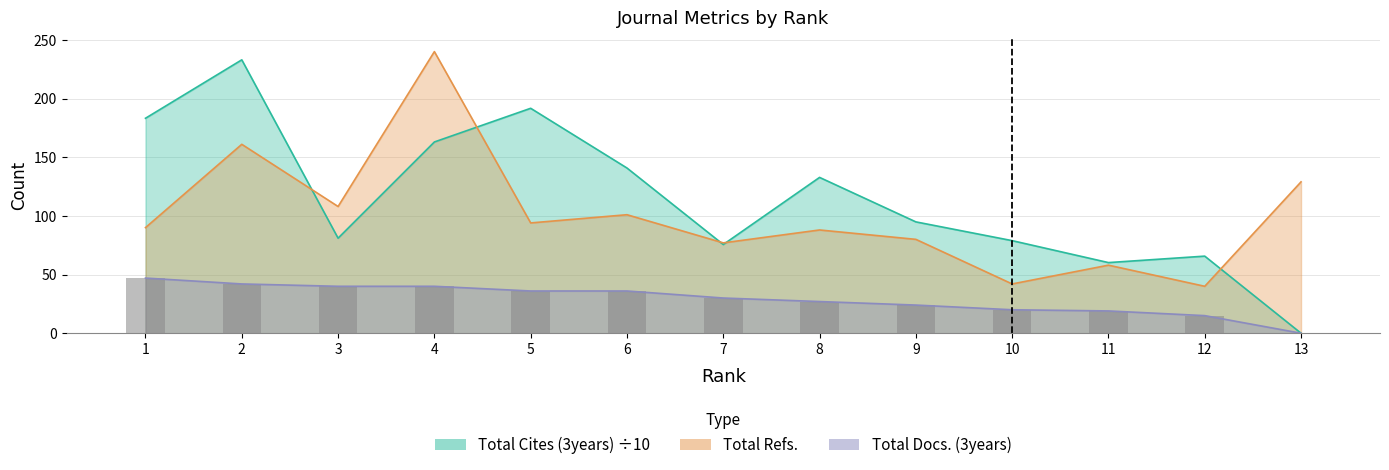

The Total Cites (3years) series shows 65.7 at 12. True or false?

True